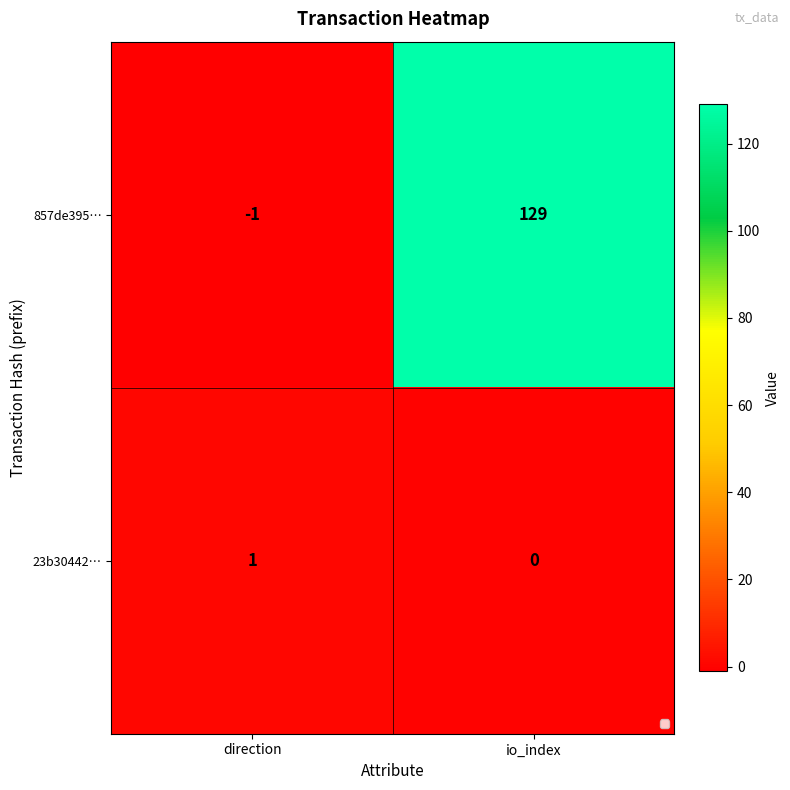

How many values in the 23b30442… series are below 1?

1